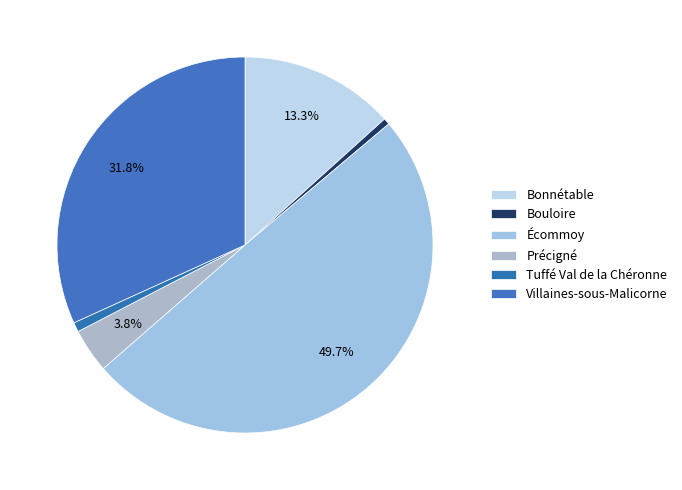

Count the number of slices in the pie.

6